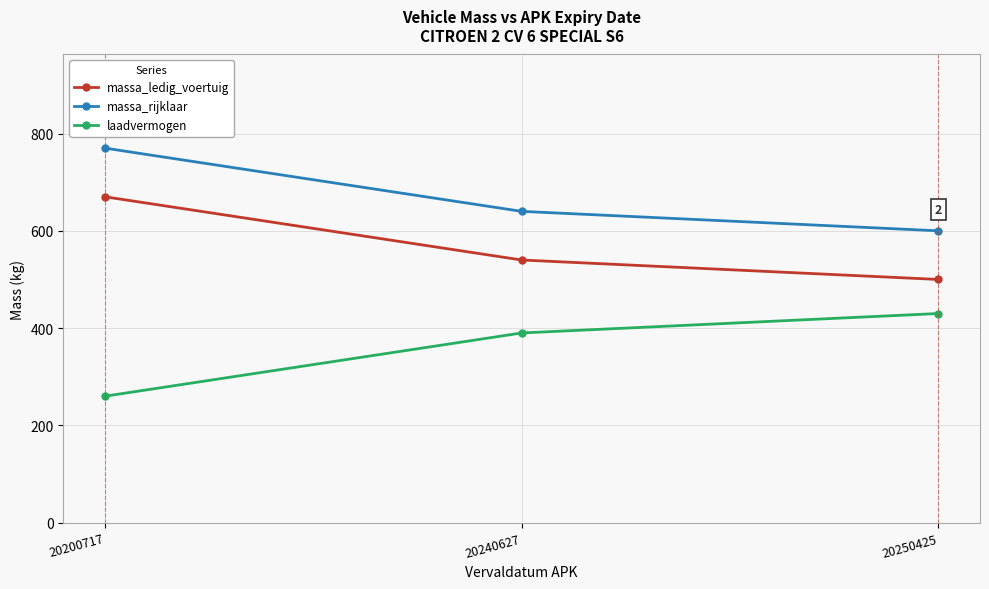

What is the difference between the maximum and second lowest values in the massa_rijklaar series?

130